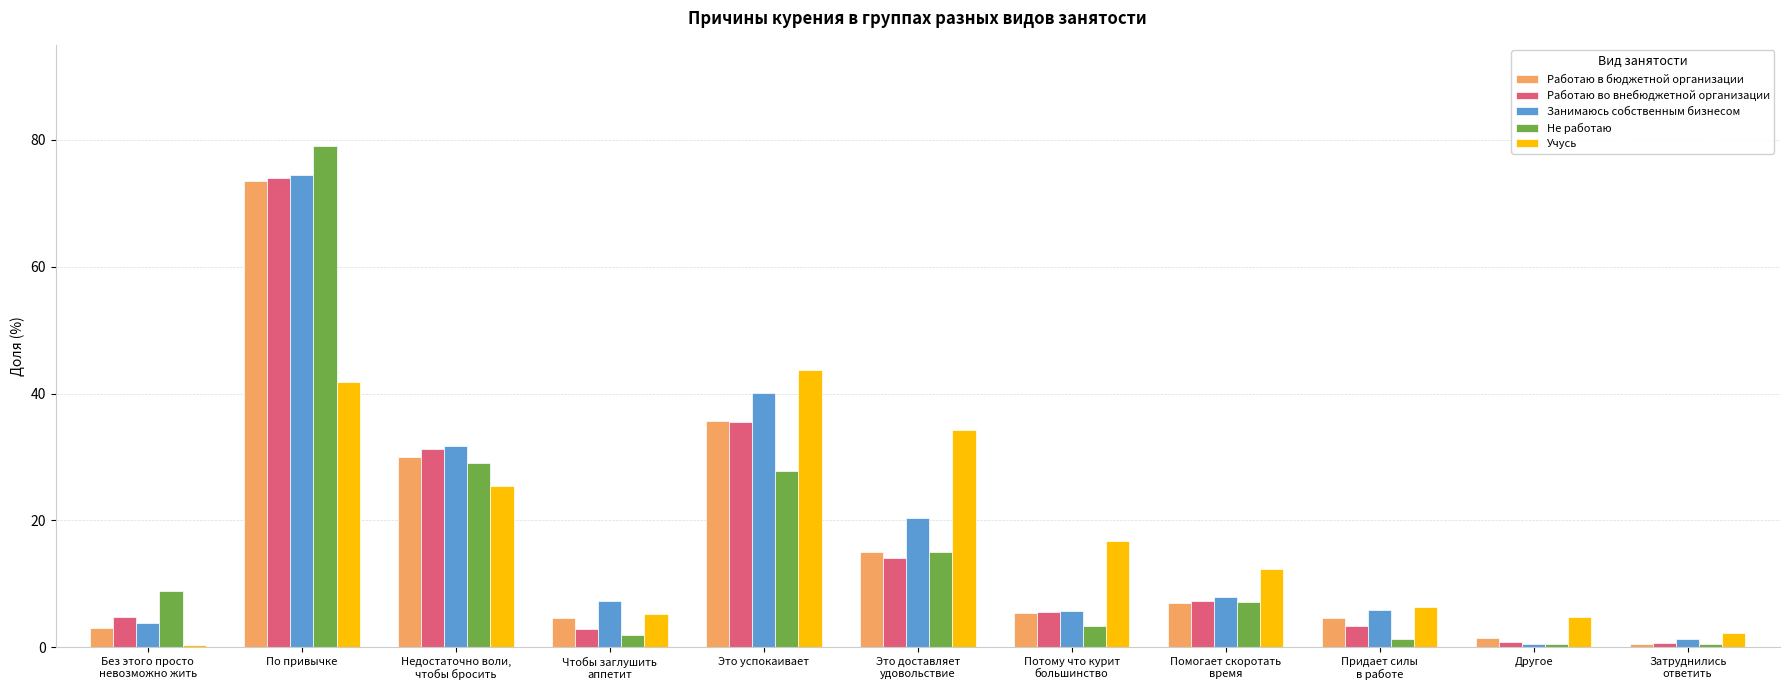

What is the maximum value shown in the chart?

79.1